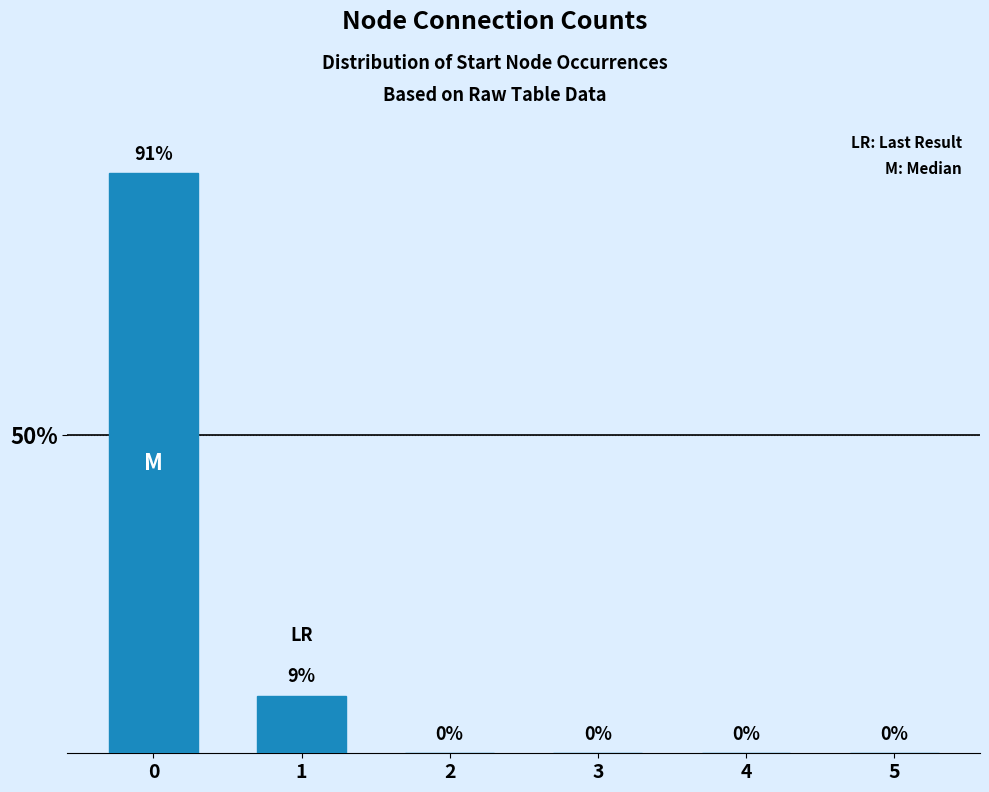

Reading left to right, transcribe all the data shown in this chart.

91	9	0	0	0	0